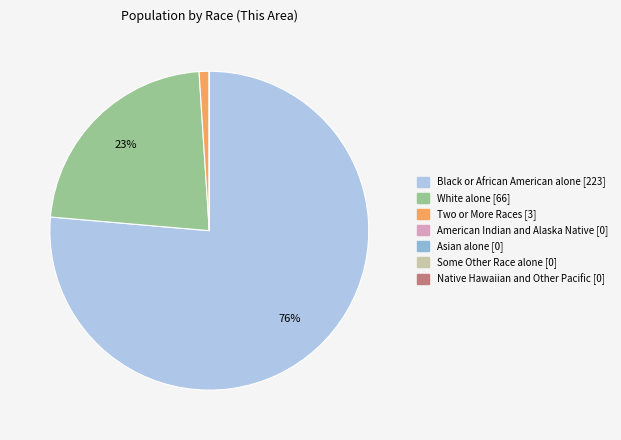

Which has a higher value, Two or More Races or Black or African American alone?

Black or African American alone